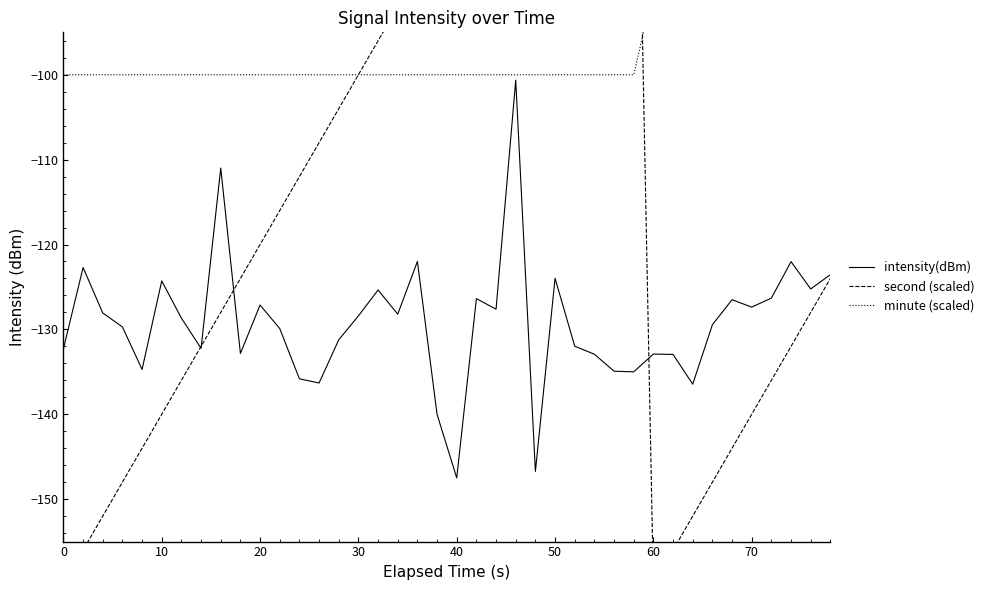

How many values in the intensity(dBm) series are below -128?

24